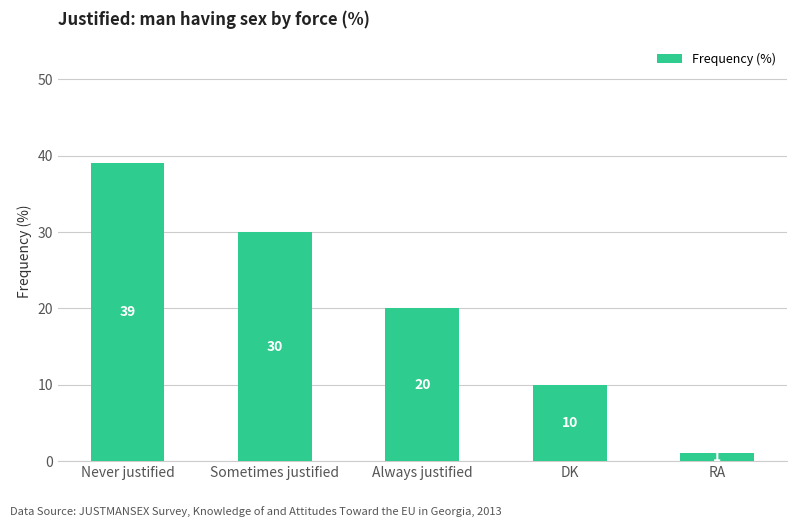

What is the change in value from Never justified to Always justified?

-19